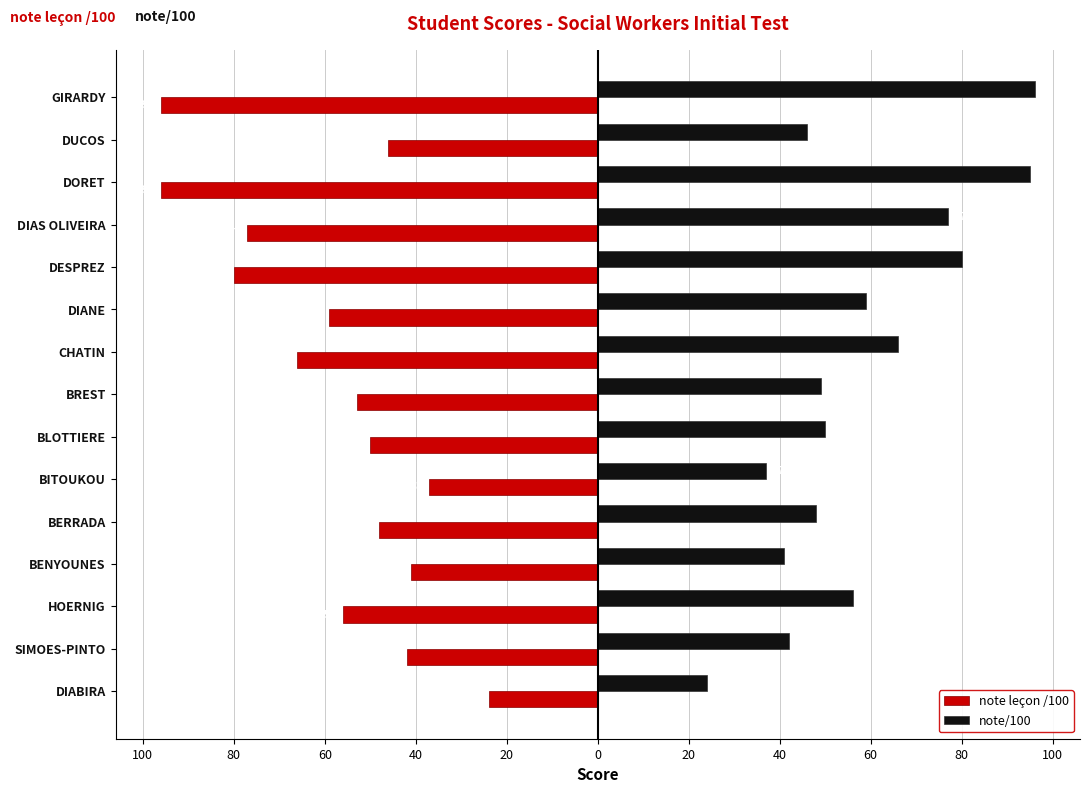

Which series has the widest spread of values?

note leçon /100